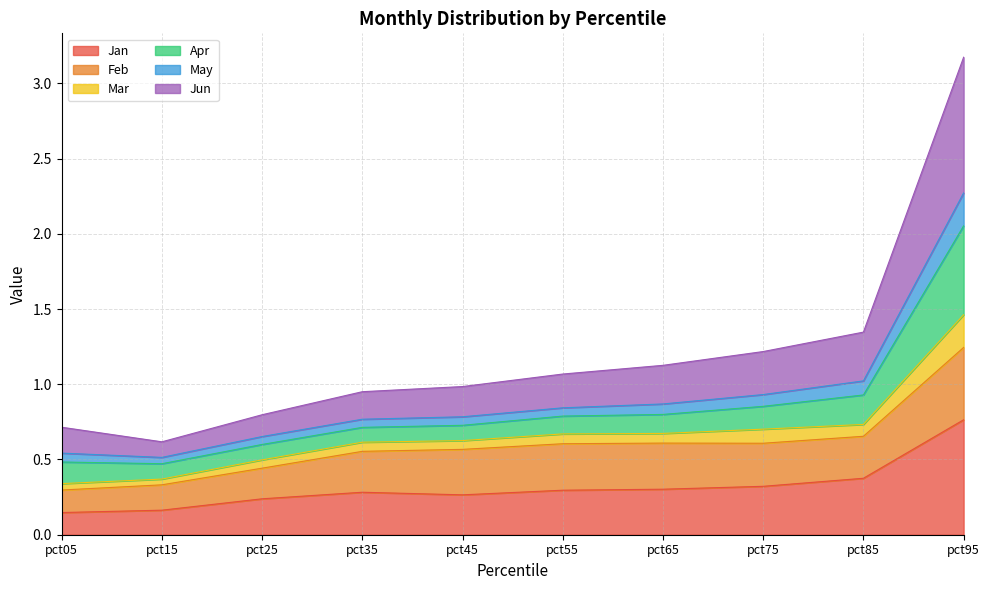

Is it true that Jan equals 0.1 at pct55?

False